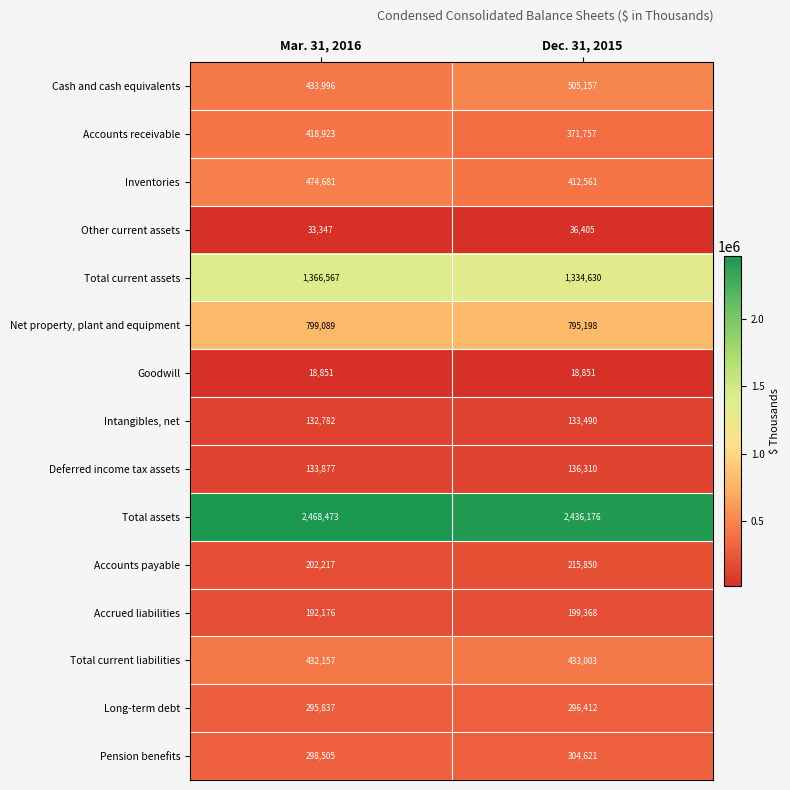

Is it true that Intangibles, net equals 133490 at Dec. 31, 2015?

True